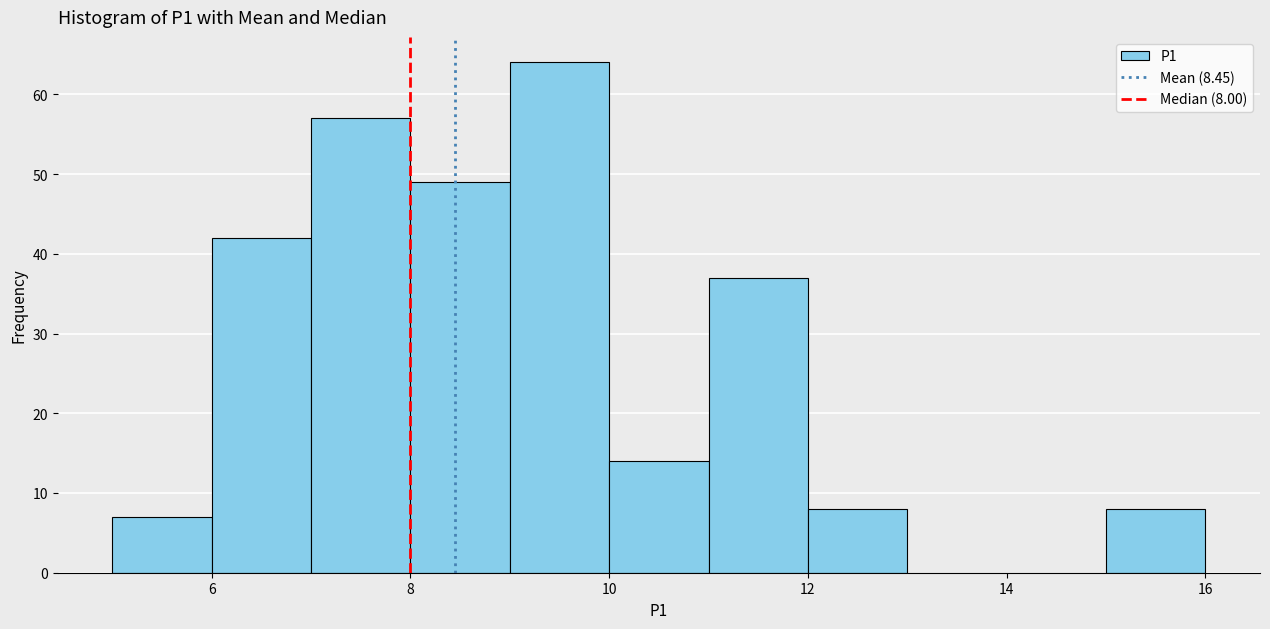

Over which range of the x-axis is the bar tallest?

9 to 10